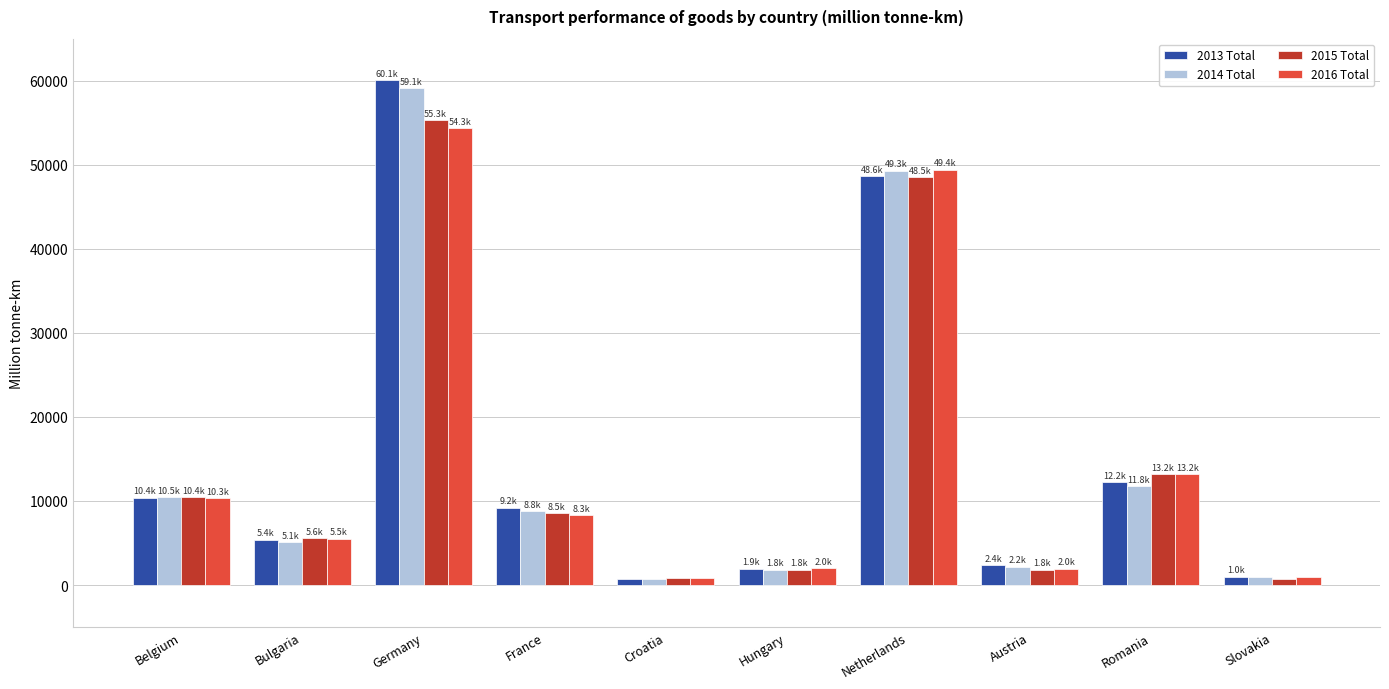

The 2013 Total series shows 1924.4 at Hungary. True or false?

True